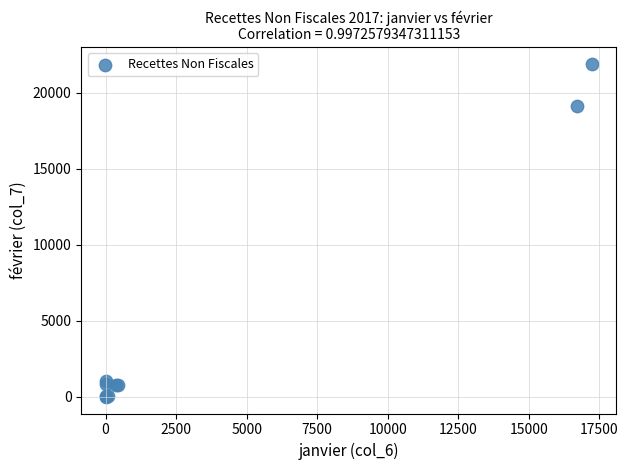

What Y value in the scatter plot is closest to 10963?

19126.0